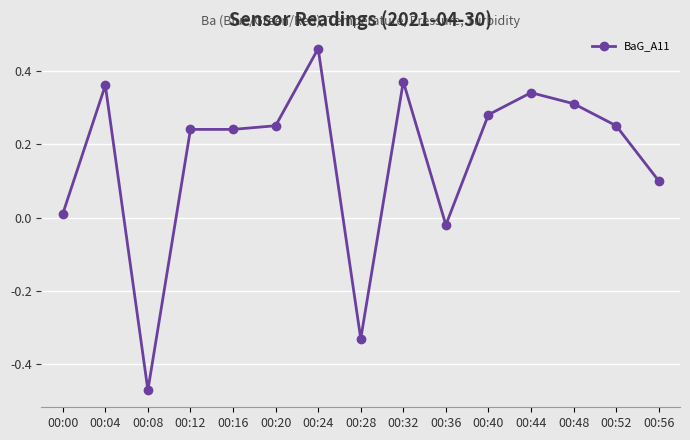

Where is the first local minimum?

00:08